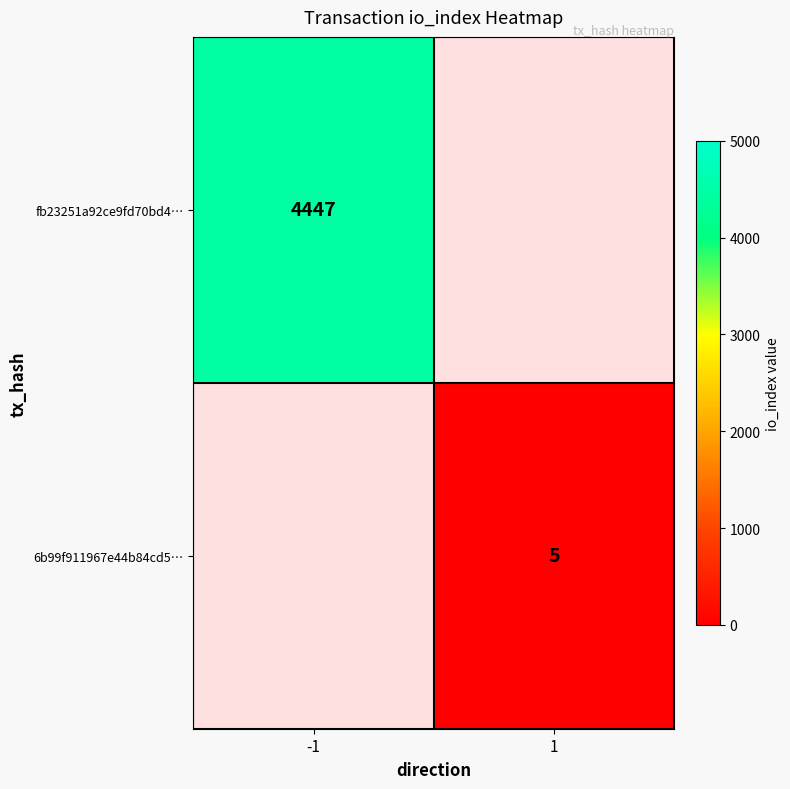

The fb23251a92ce9fd70bd4… series shows 4447 at -1. True or false?

True